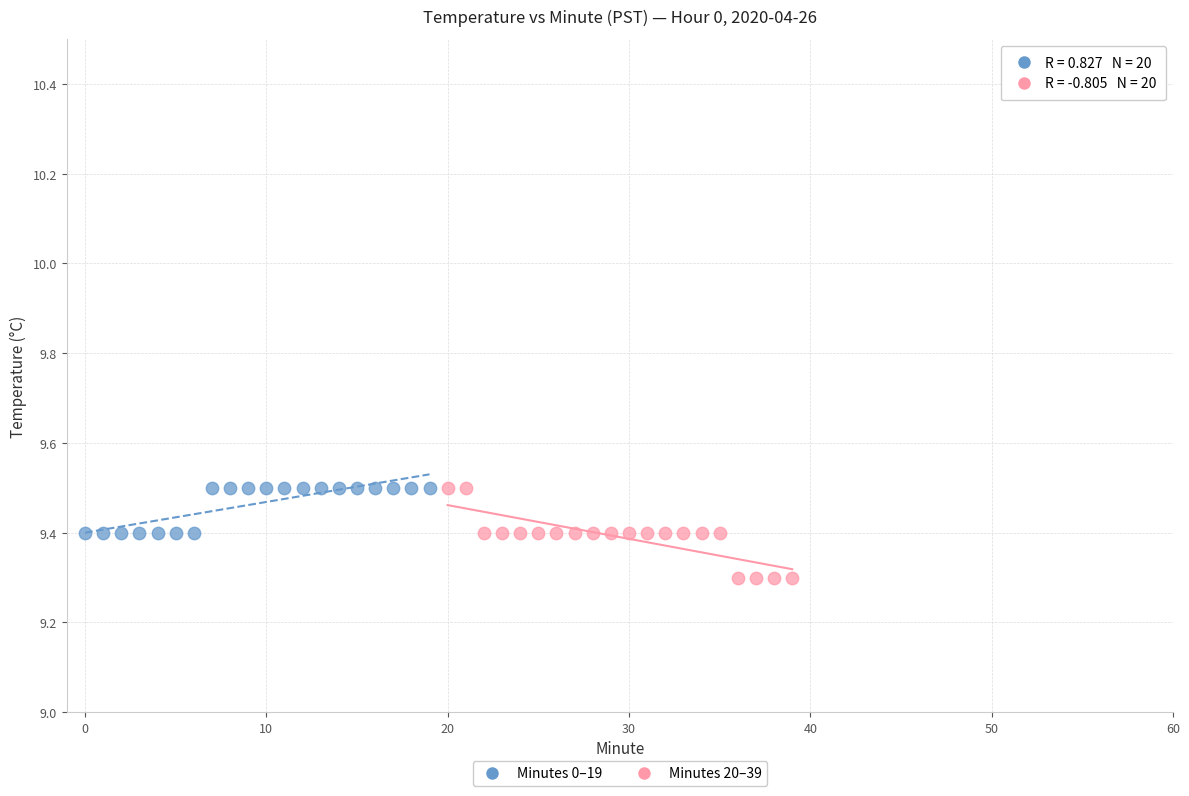

Which series reaches the minimum Y coordinate?

Minutes 20–39